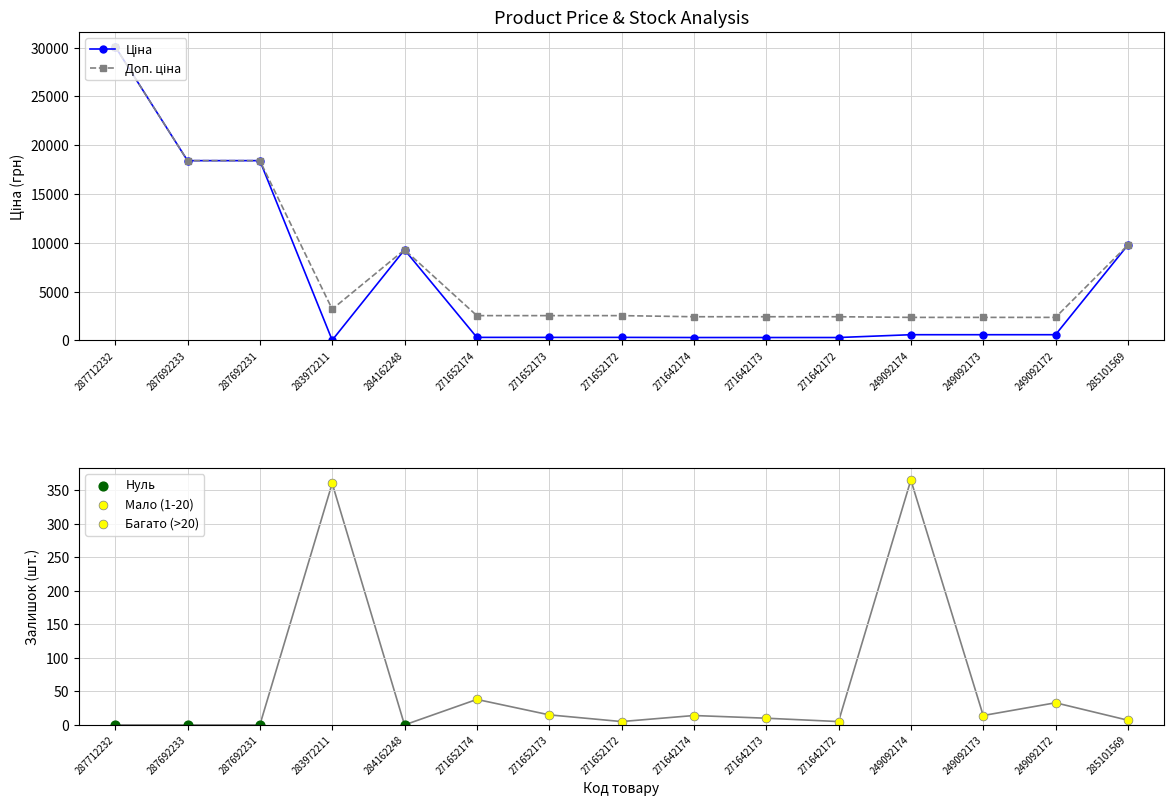

Is the value of Доп. ціна at 283972211 greater than the value of Ціна at 287692233?

No